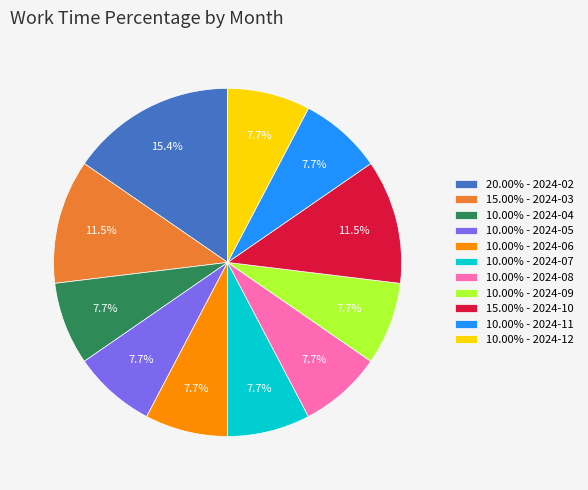

Is there any slice that represents more than half of the pie?

No